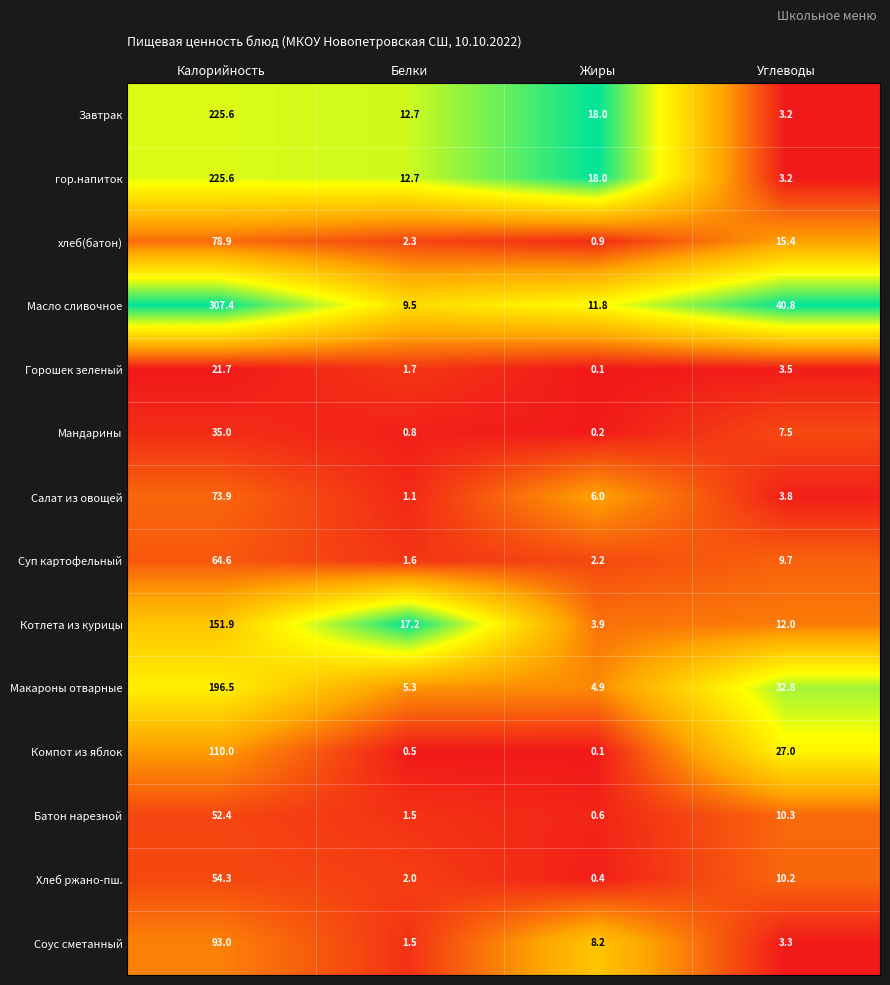

What is the total value across all series at Жиры?

75.3